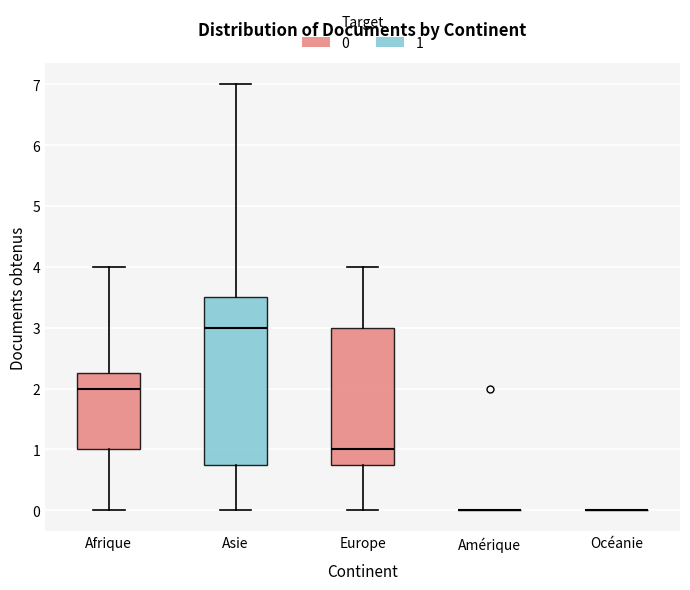

Reading left to right, read every box against the y-axis: the position of its median line, the range the box covers, and the ends of its whiskers. The values are not printed on the chart, so give them approximately, as read against the axis.

Afrique: median 2.0, box 1.0 to 2.3, whiskers 0.0 to 4.0
Asie: median 3.0, box 0.8 to 3.5, whiskers 0.0 to 7.0
Europe: median 1.0, box 0.8 to 3.0, whiskers 0.0 to 4.0
Amérique: box collapsed to a line at 0.0, whiskers 0.0 to 0.0
Océanie: box collapsed to a line at 0.0, whiskers 0.0 to 0.0